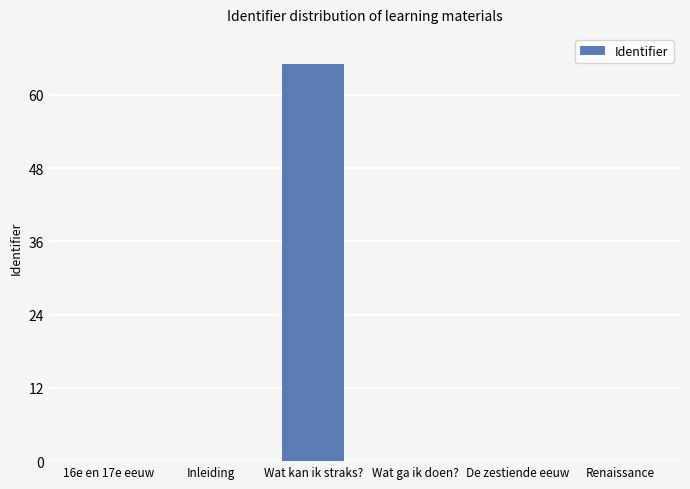

Reading right to left, list all the values displayed in this chart.

0	0	0	65	0	0